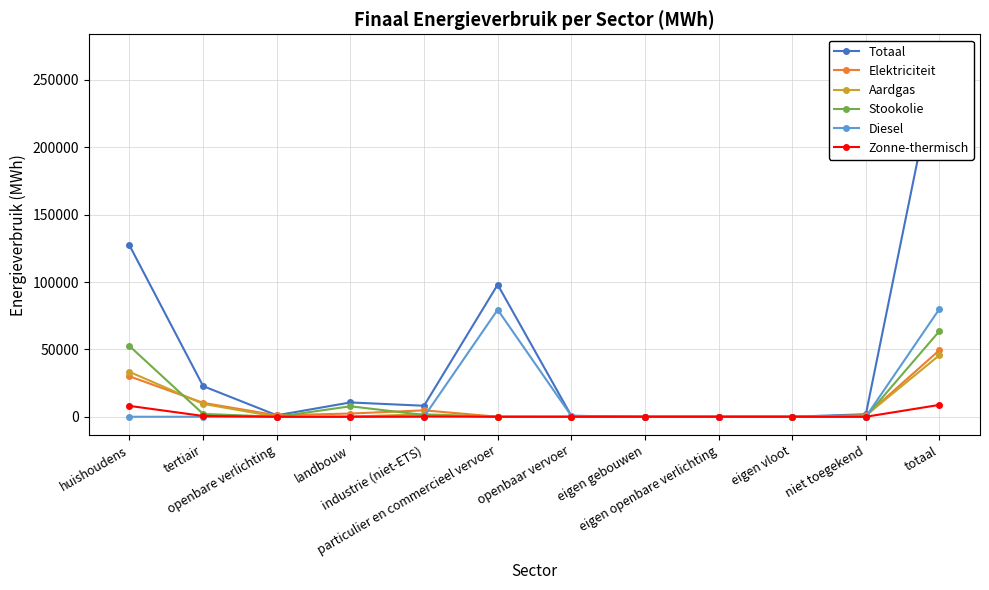

What is the difference between the Aardgas values at tertiair and openbare verlichting?

9539.0